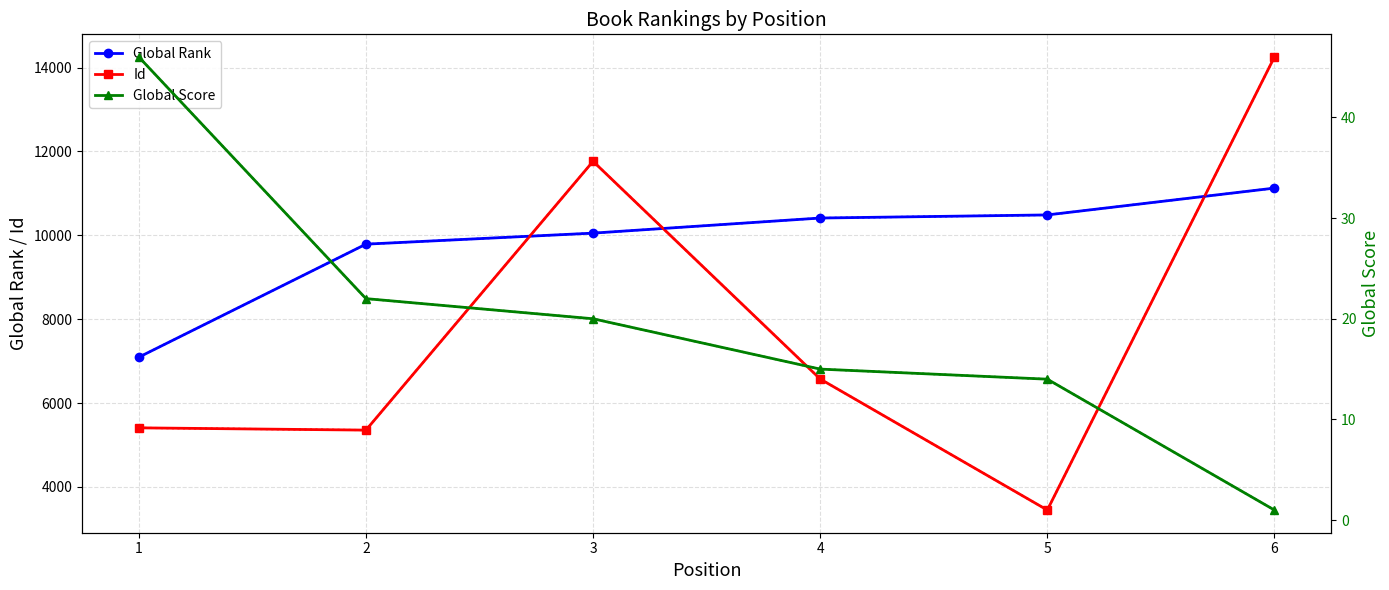

Between 2 and 5, which series saw the biggest shift?

Id